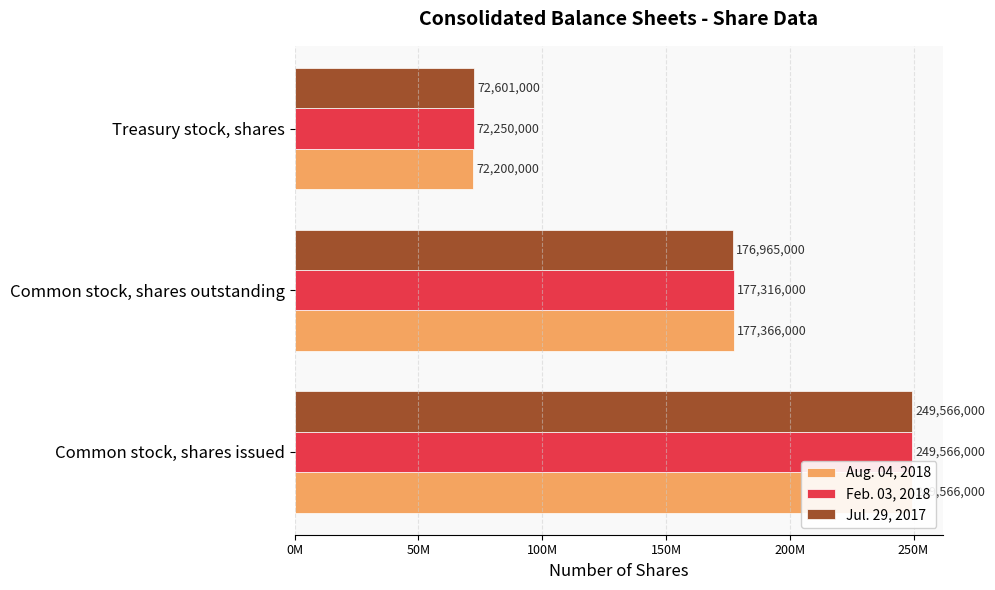

What is the sum of all Feb. 03, 2018 values?

499132000